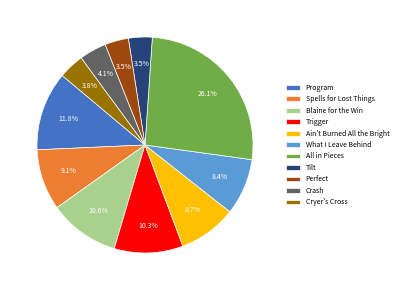

How many slices are in this pie chart?

11